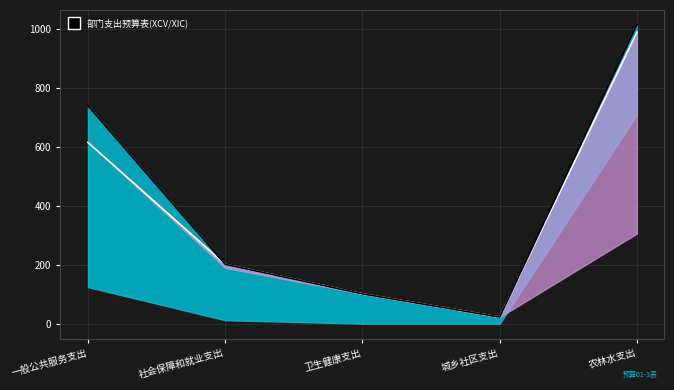

Read the 合计线 value at 社会保障和就业支出.

201.1